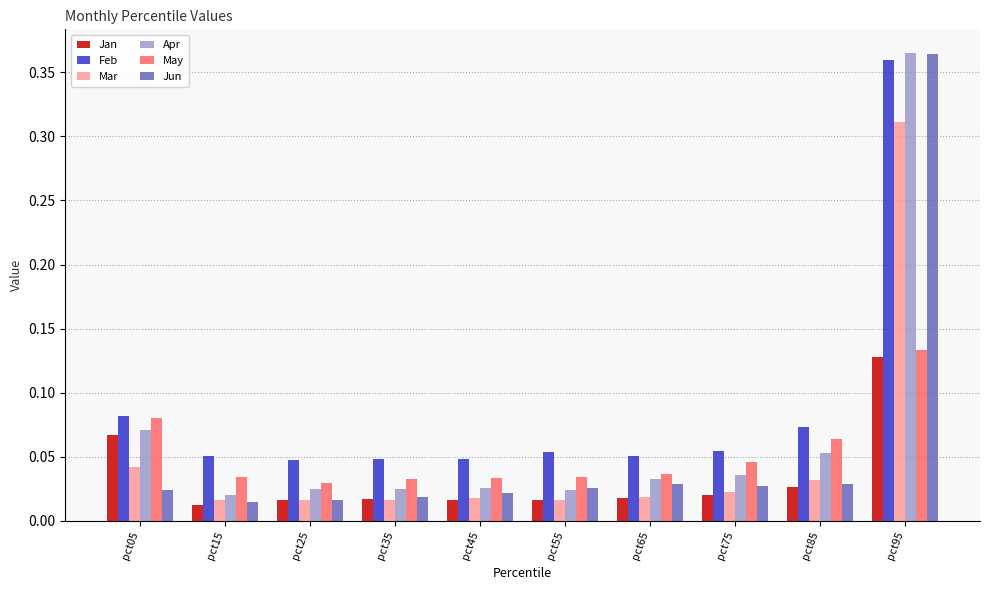

Is it true that Mar equals 0.1 at pct85?

False